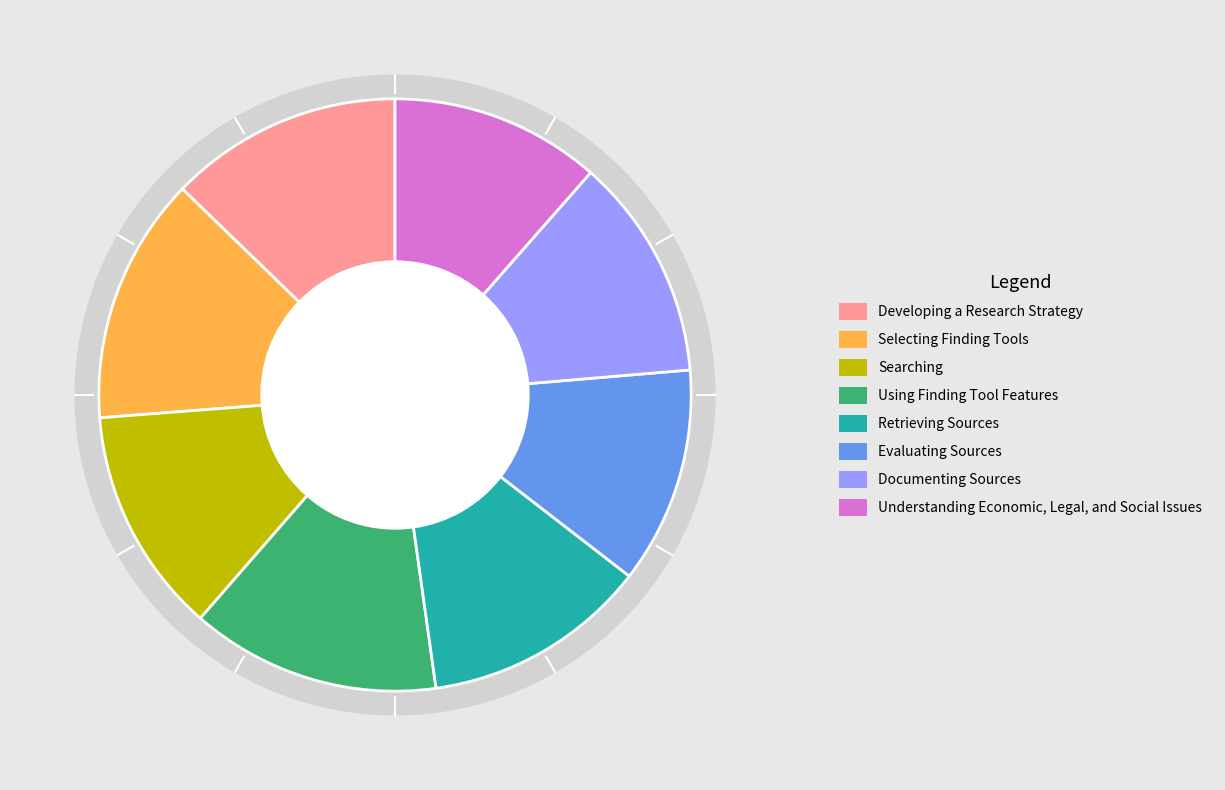

To the nearest percent, what is the combined percentage of Using Finding Tool Features and Developing a Research Strategy?

26%